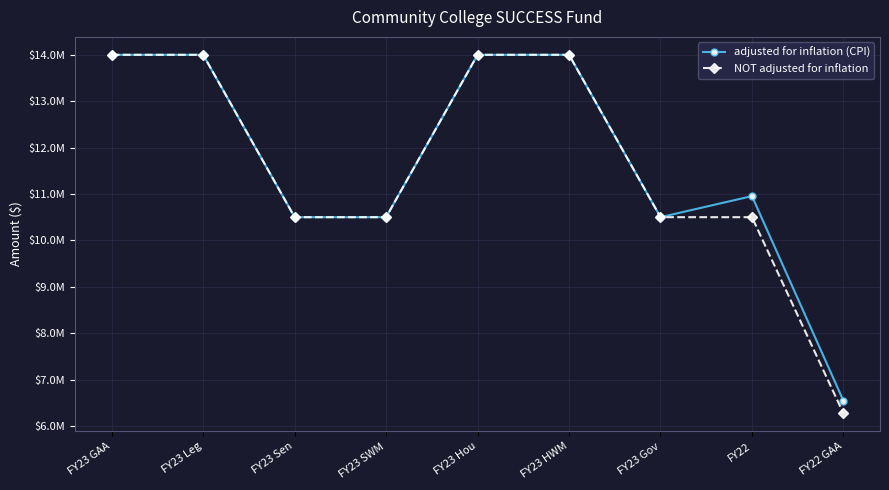

Does the chart have visible grid lines?

Yes